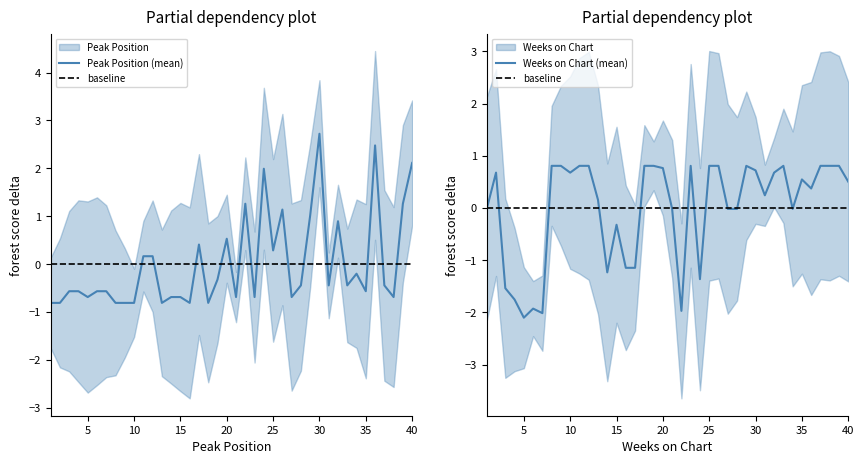

How many intersections are there between Peak Position and Weeks on Chart?

19